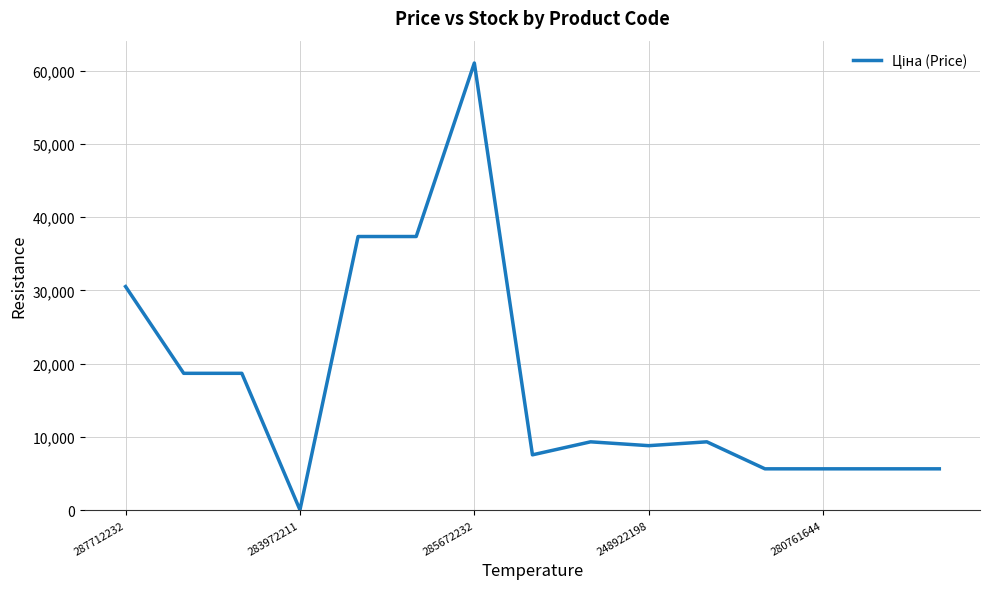

True or false: the data has more than 1 interior local peaks.

True